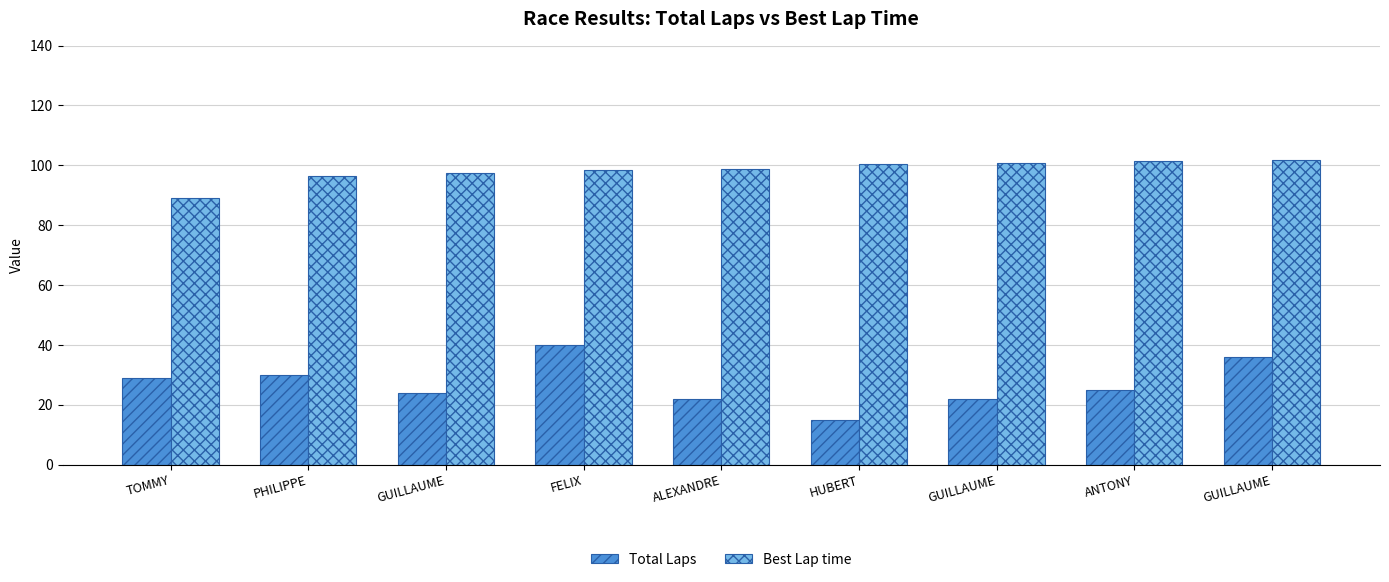

How many bars are there in total?

18